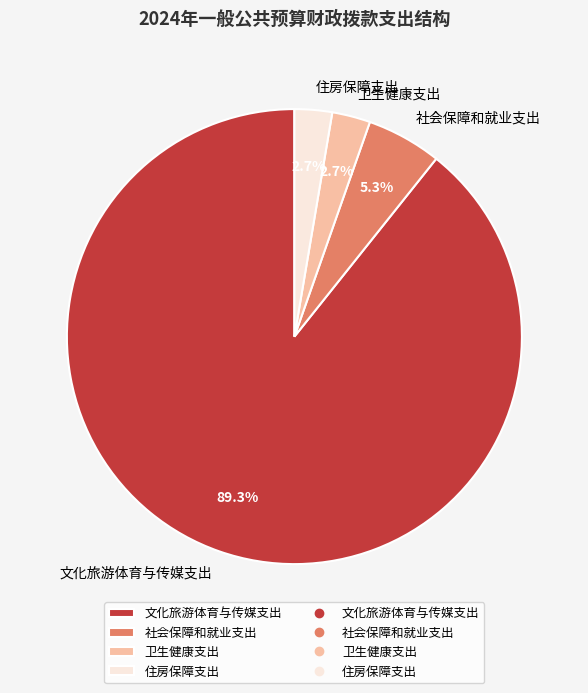

Which category has the biggest portion of the pie?

文化旅游体育与传媒支出